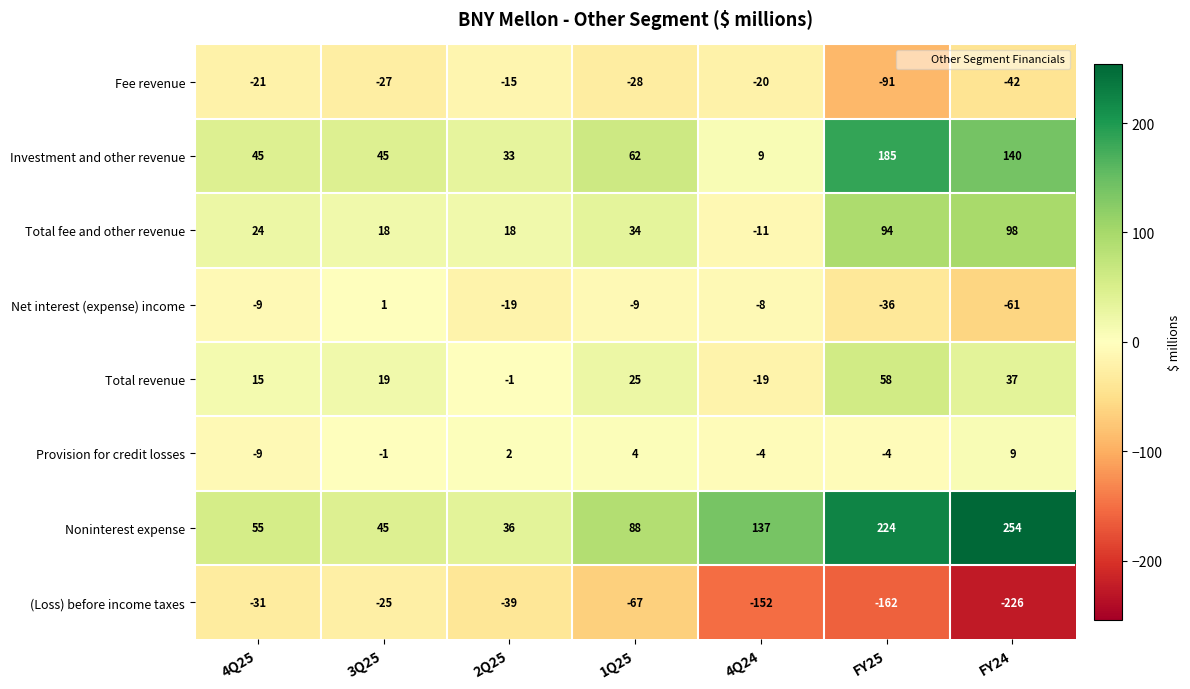

How many data points in Fee revenue are less than -27?

3